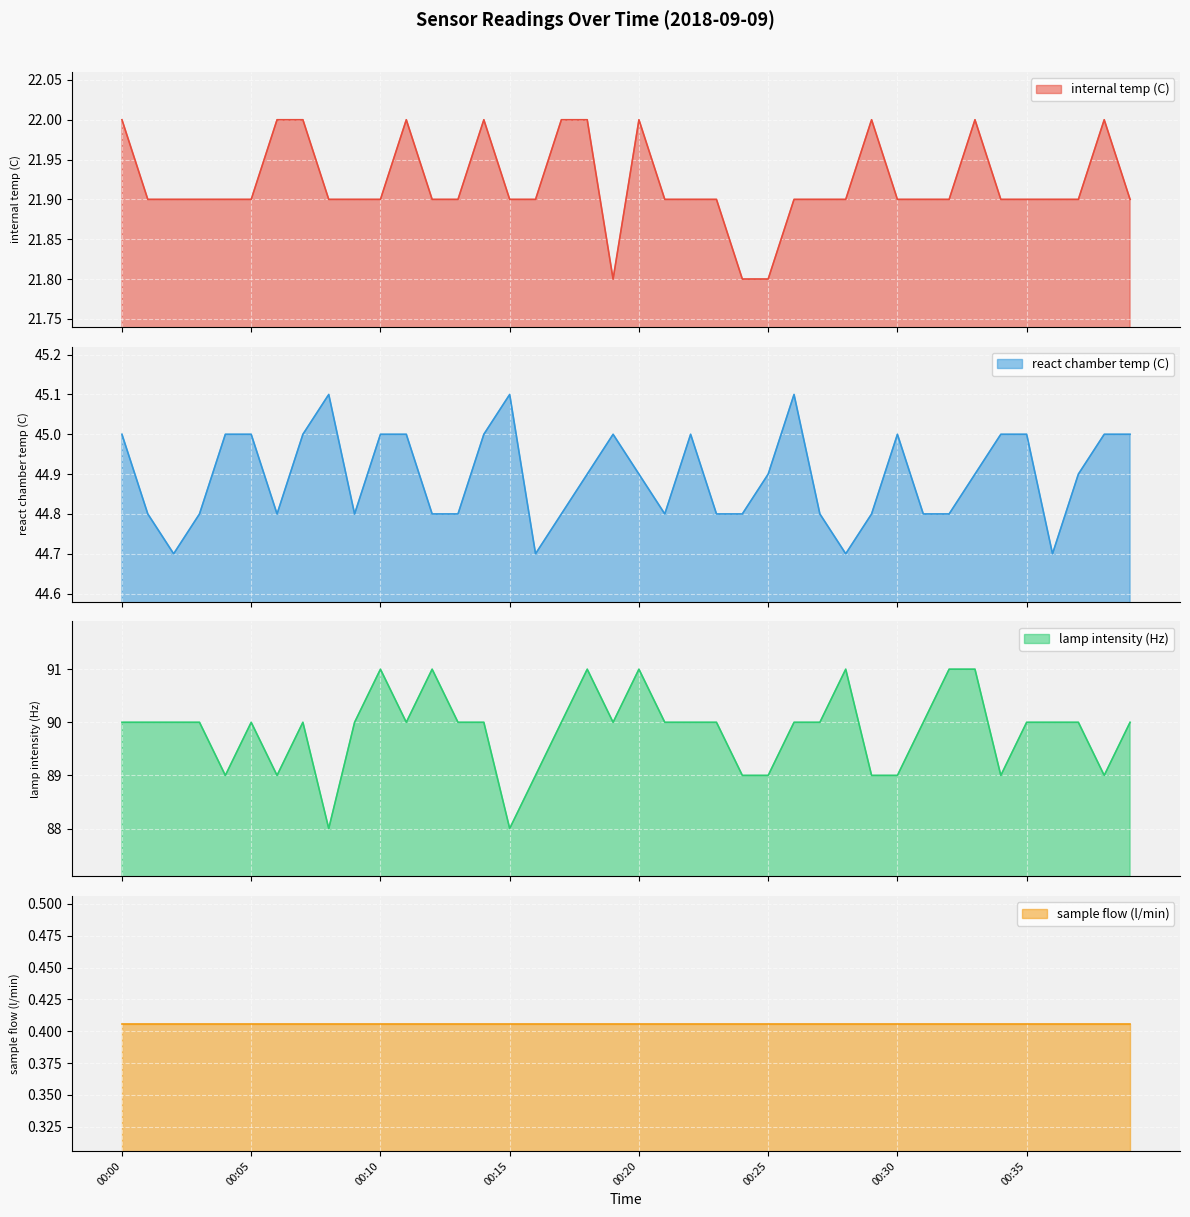

At which label is react chamber temp (C) closest to 44?

00:02